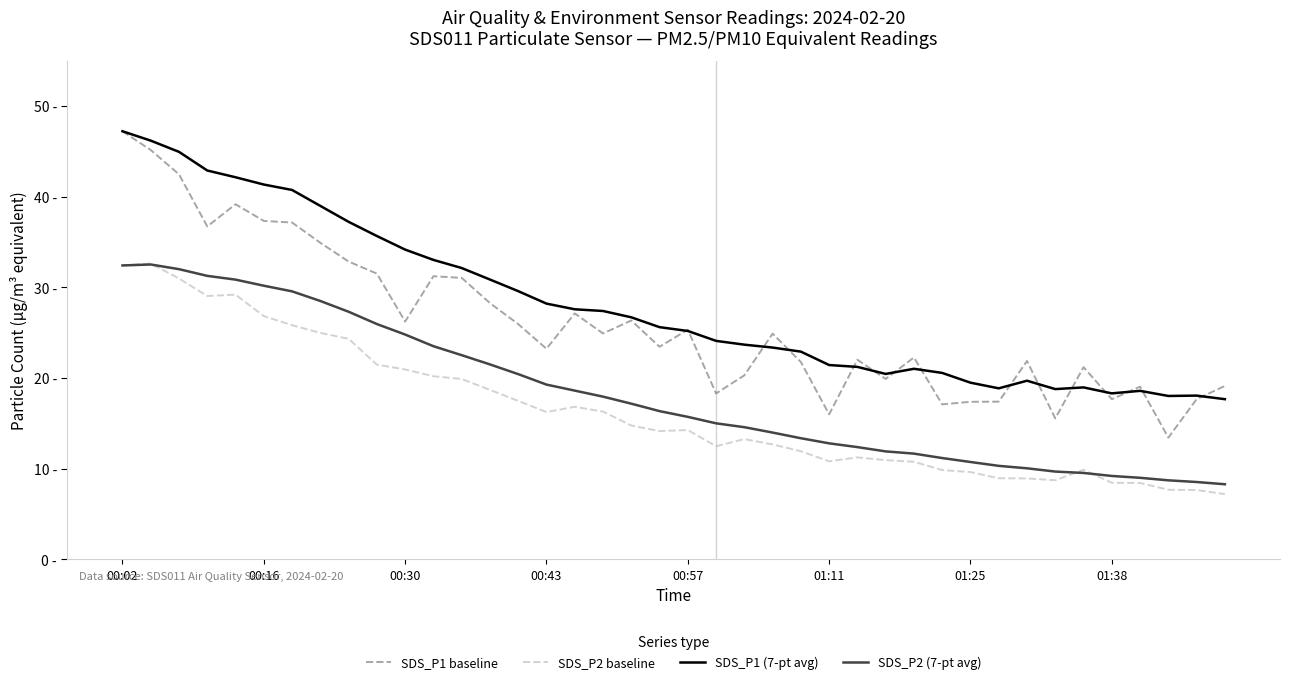

True or false: SDS_P2 baseline and SDS_P1 baseline cross at least once.

False